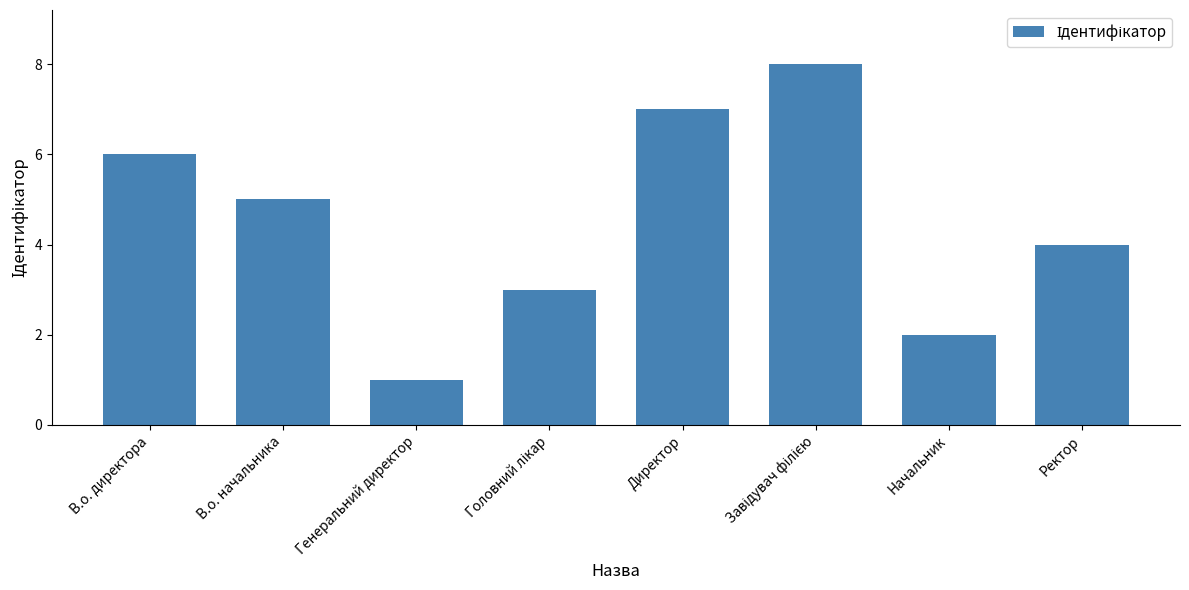

Reading left to right, extract all data points from this chart.

6	5	1	3	7	8	2	4